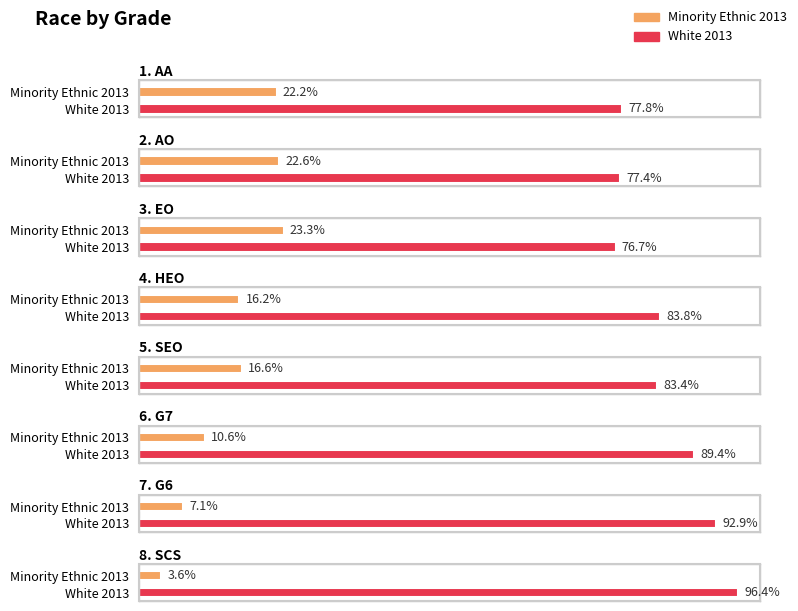

True or false: White 2013 has a value of 0.8 at 4. HEO.

True